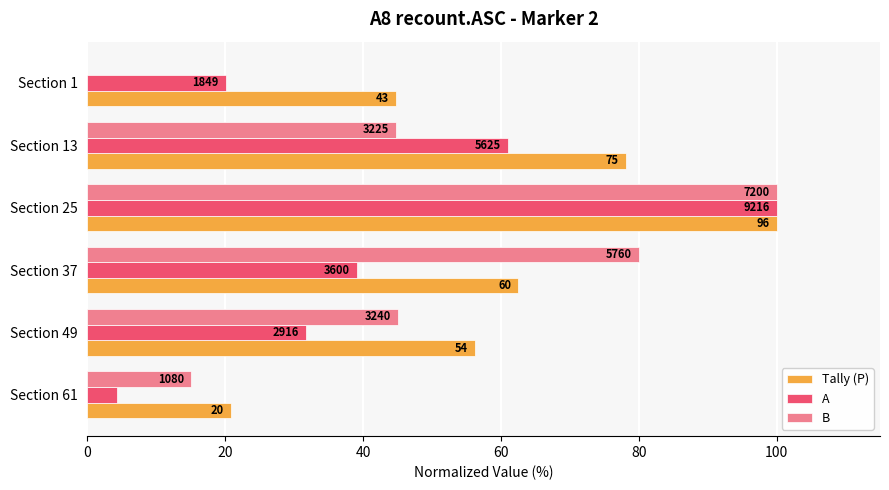

Reading left to right, what are all the values shown in this chart?

Tally (P): 20.8	56.2	62.5	100.0	78.1	44.8
A: 4.3	31.6	39.1	100.0	61.0	20.1
B: 15.0	45.0	80.0	100.0	44.8	0.0